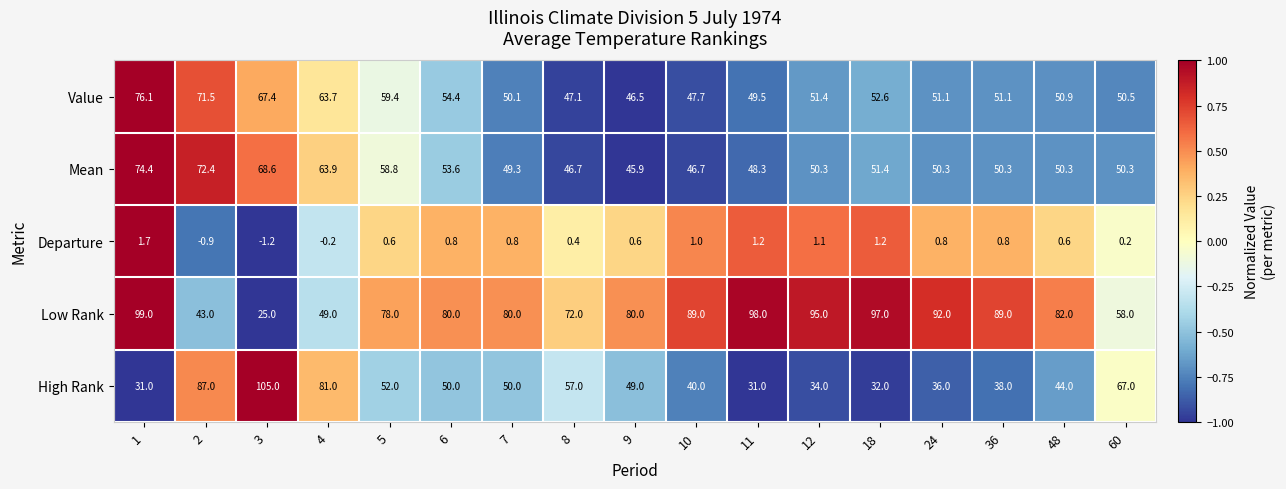

At which category does the chart reach its peak across all series?

3